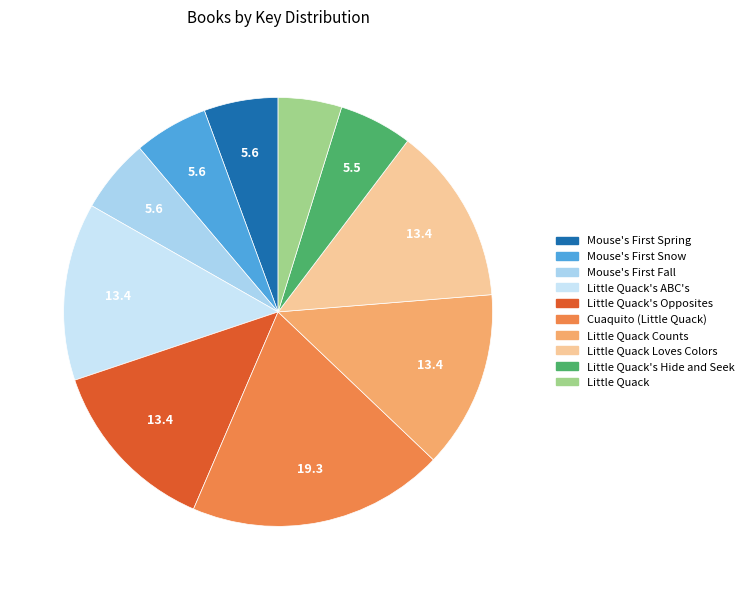

How many slices are in this pie chart?

10